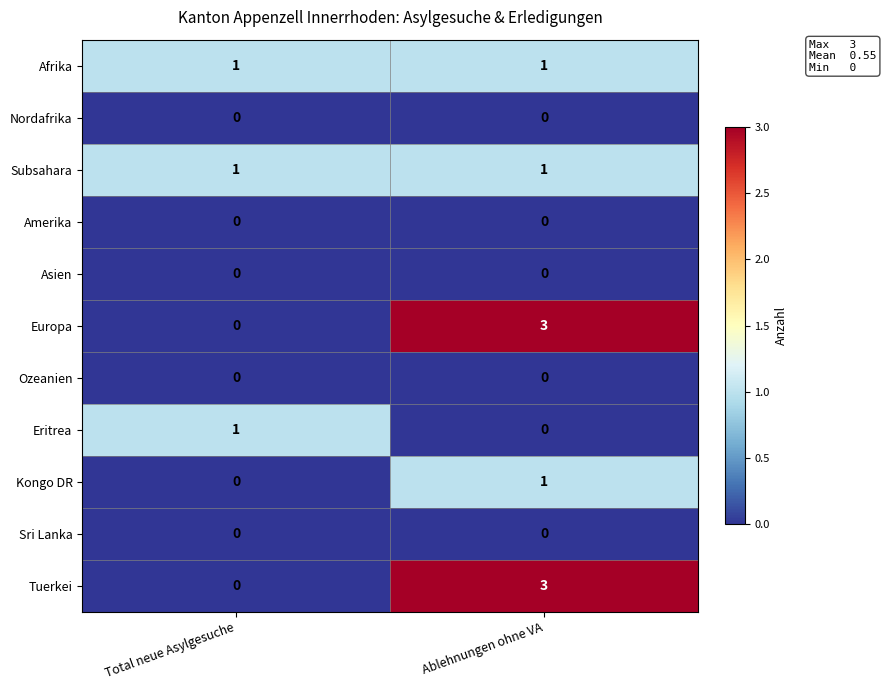

Reading left to right, extract all data points from this chart.

Afrika: 1	1
Nordafrika: 0	0
Subsahara: 1	1
Amerika: 0	0
Asien: 0	0
Europa: 0	3
Ozeanien: 0	0
Eritrea: 1	0
Kongo DR: 0	1
Sri Lanka: 0	0
Tuerkei: 0	3